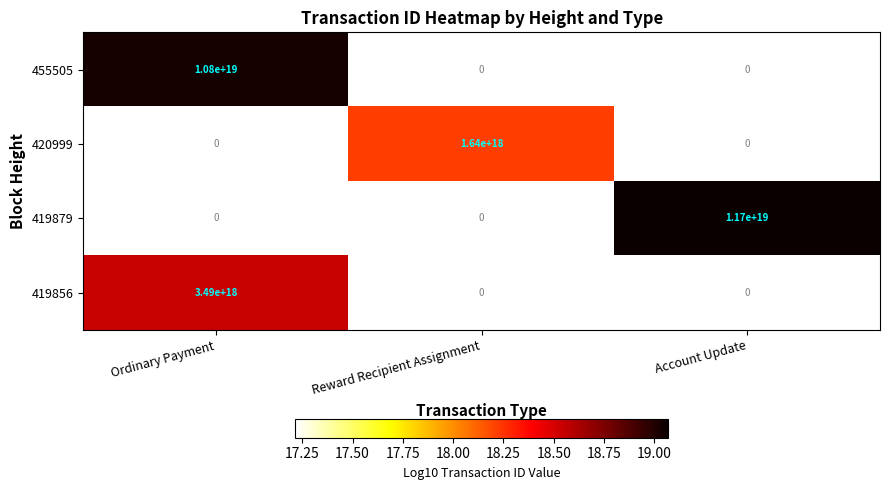

Count the 455505 values in the range 0 to 10800000000000000000.

3